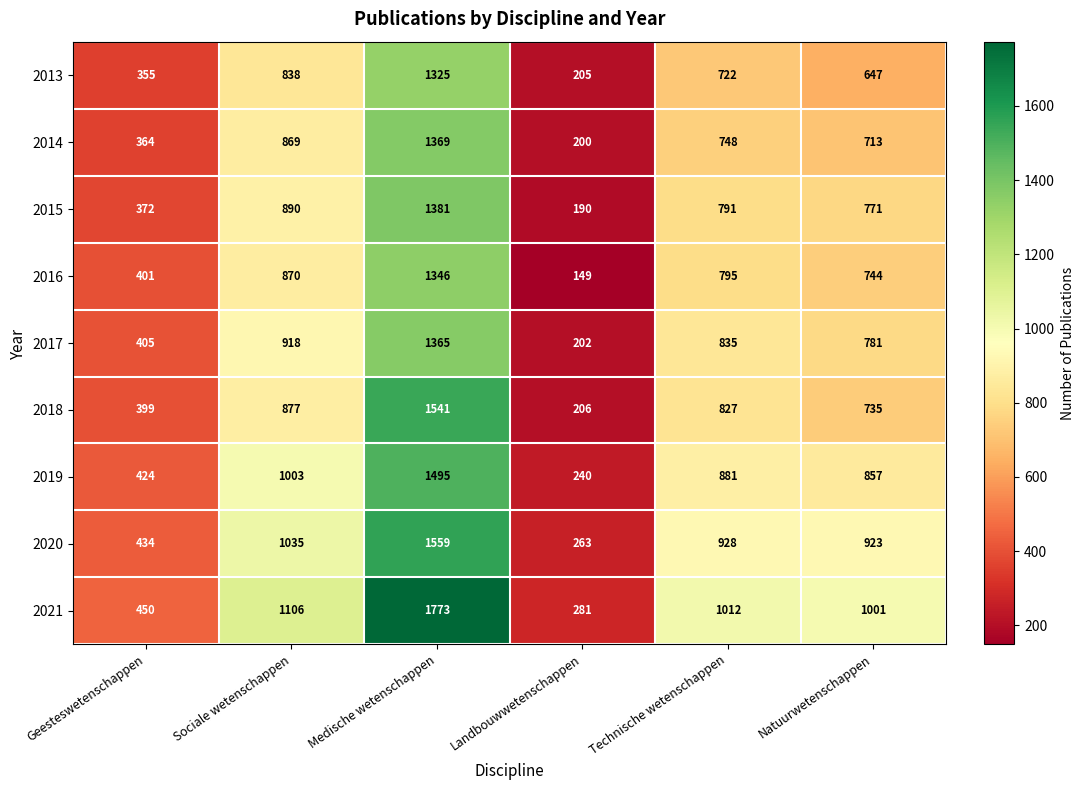

At how many categories does at least one series exceed 445?

5